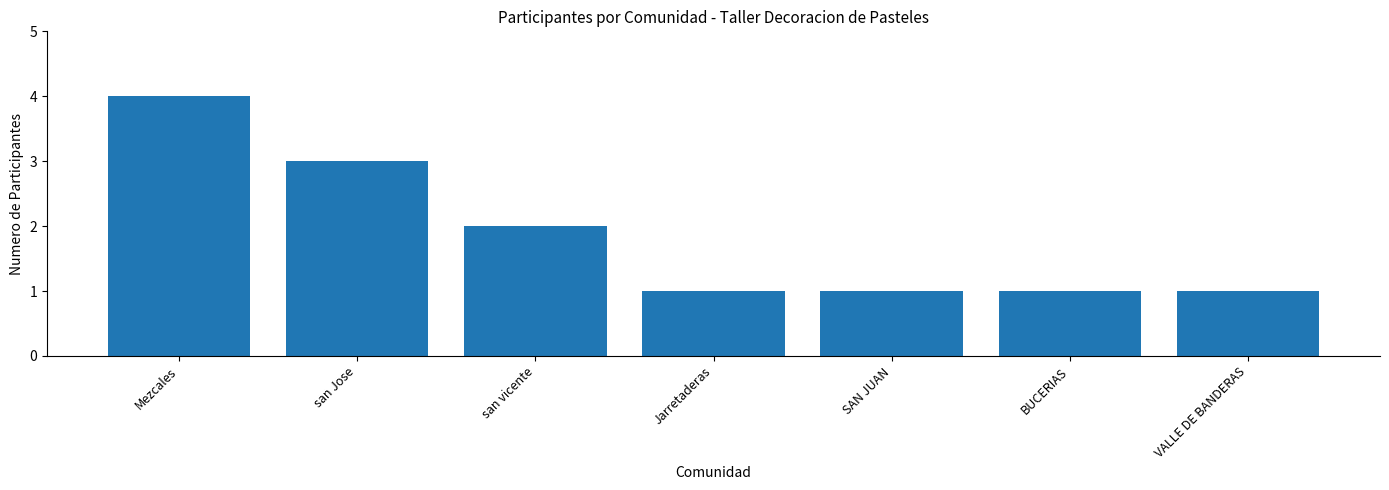

What is the ratio of the value at san Jose to the value at BUCERIAS?

3.0